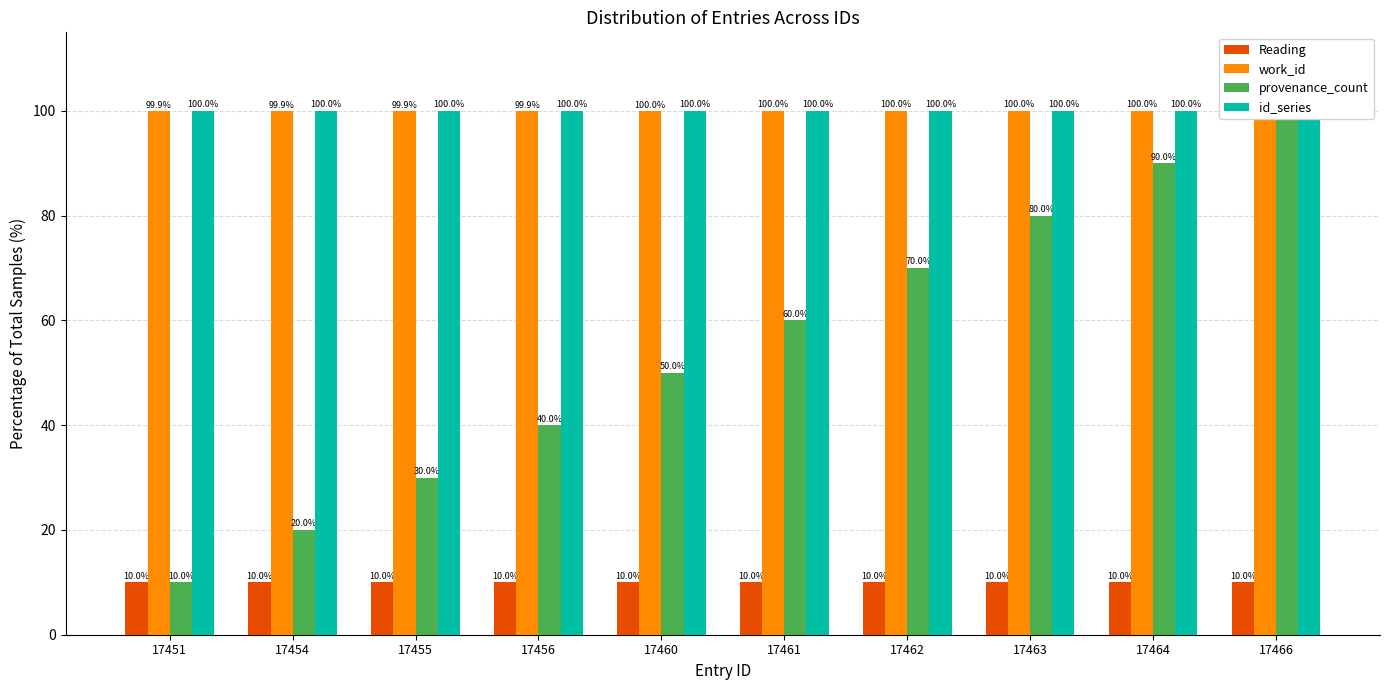

Which has a higher value, 17461 or 17451?

17461